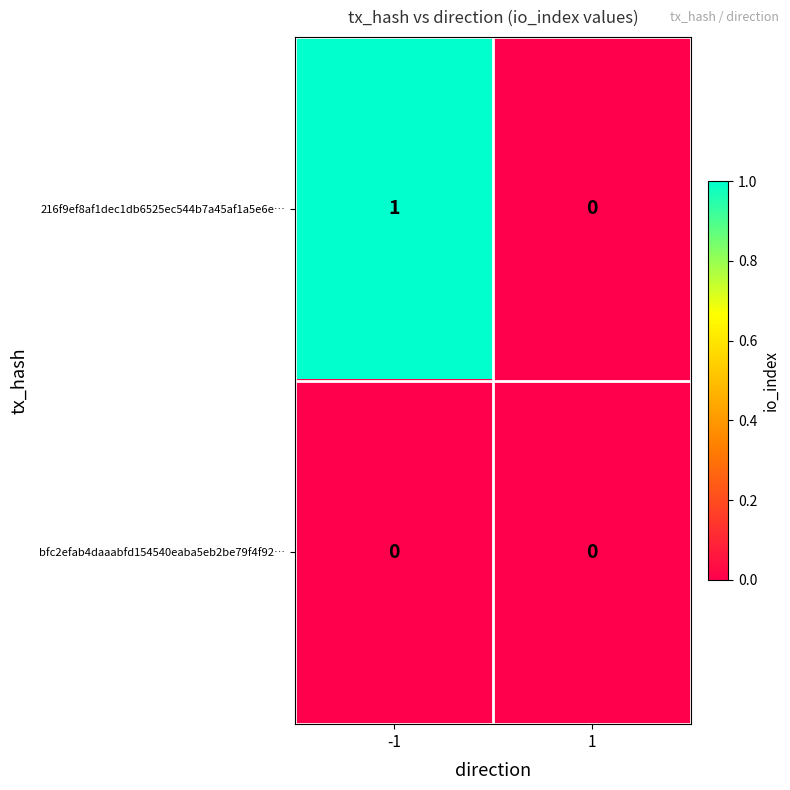

Between -1 and 1, which series saw the biggest shift?

216f9ef8af1dec1db6525ec544b7a45af1a5e6e…